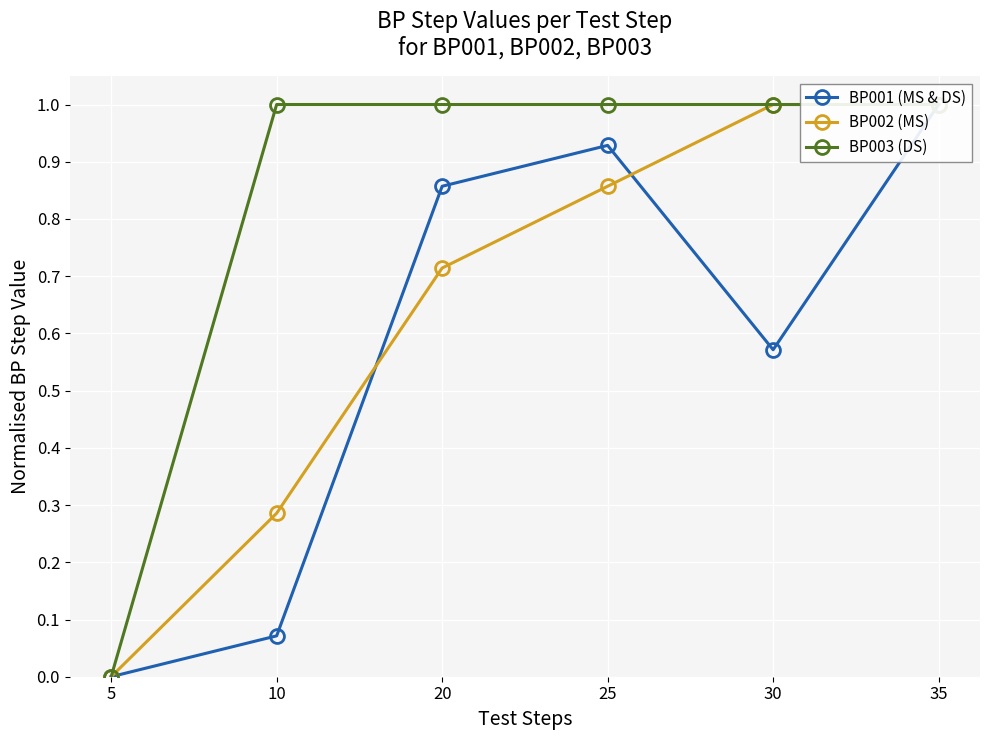

Between 10 and 35, which series saw the biggest shift?

BP001 (MS & DS)